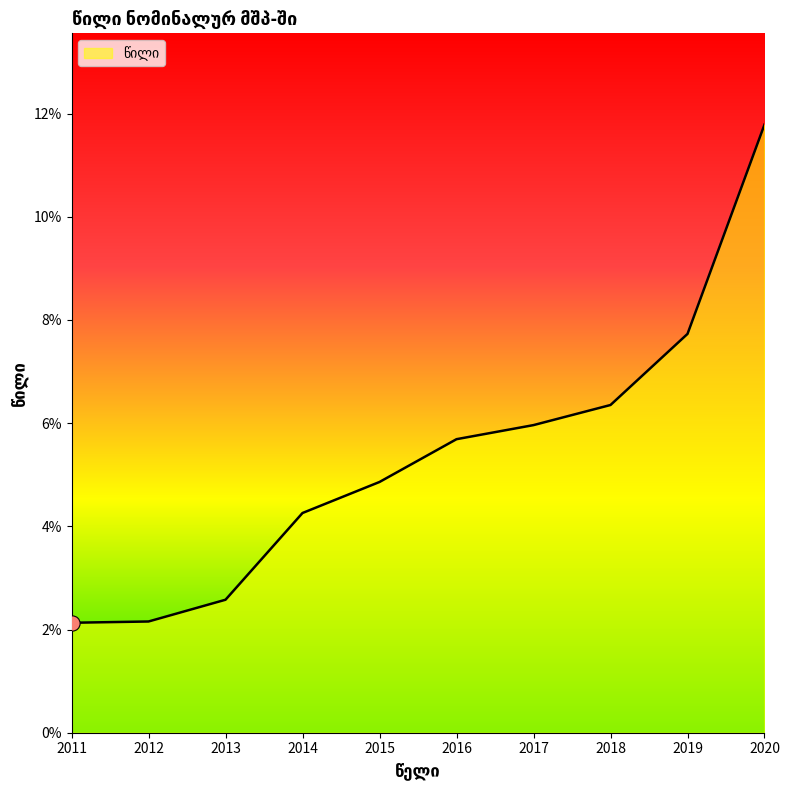

Which has a higher value, 2012 or 2011?

2012